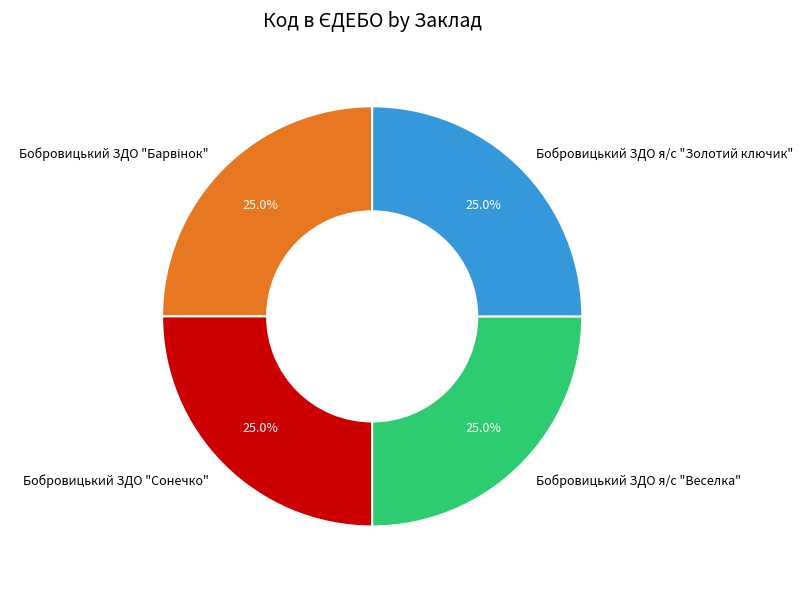

Is Бобровицький ЗДО "Сонечко" the majority of the pie?

No